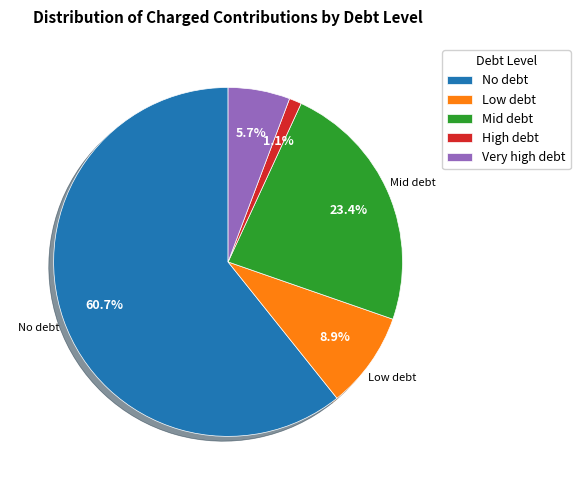

To the nearest percent, what is the difference between the largest and smallest slice percentages?

60%